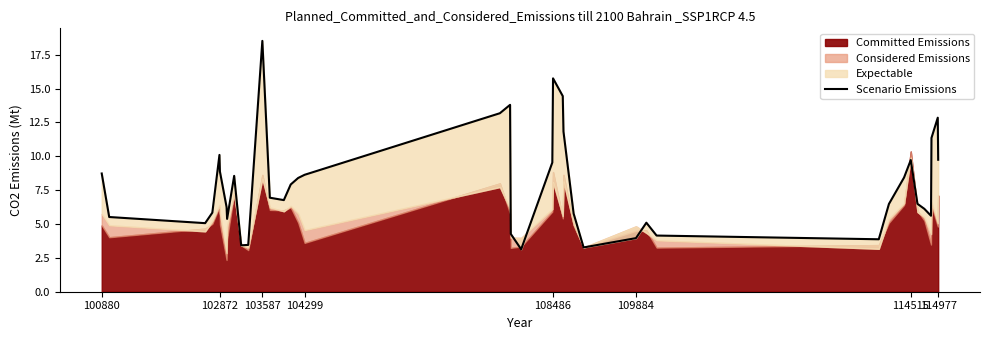

How many lines are shown in the chart?

1